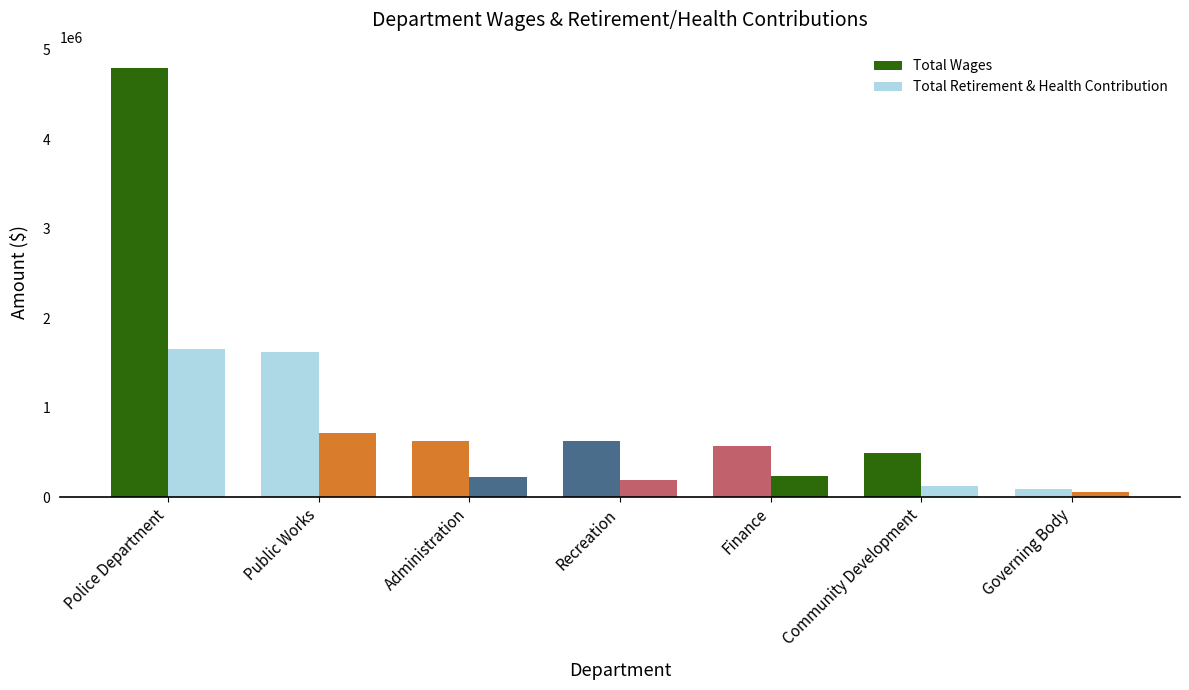

What is the average value of the Total Wages series?

1260953